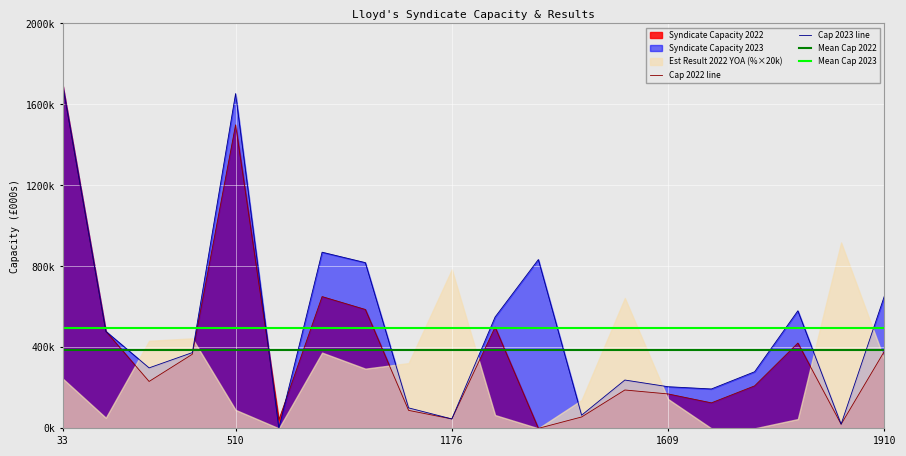

At which category is the sum across all series the highest?

33